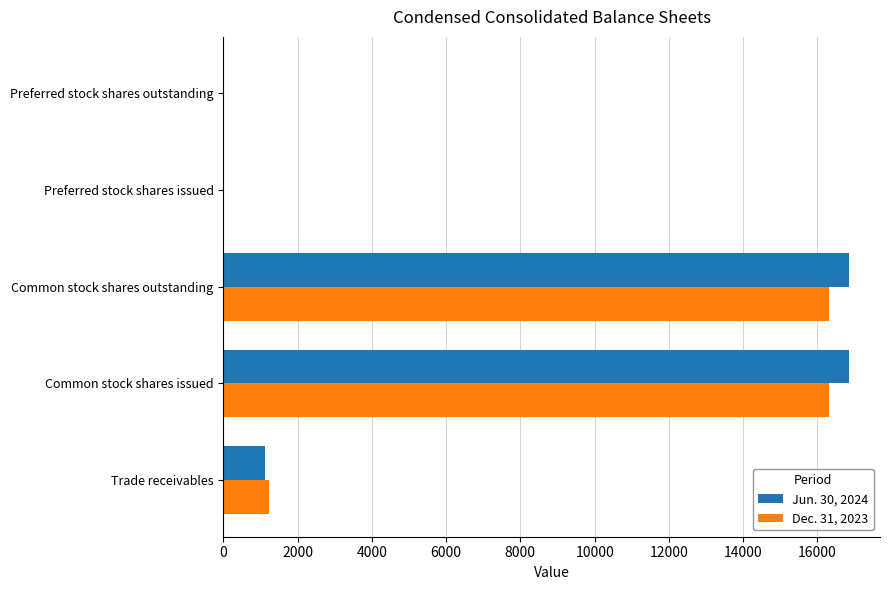

Which series has the largest range (max minus min)?

Jun. 30, 2024